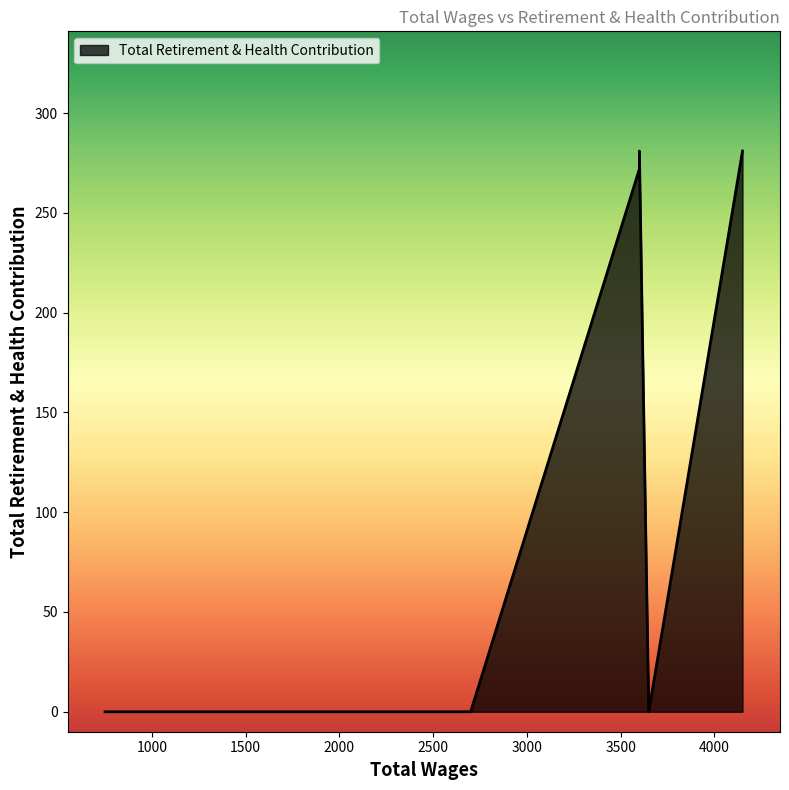

What is the maximum value shown in the chart?

281